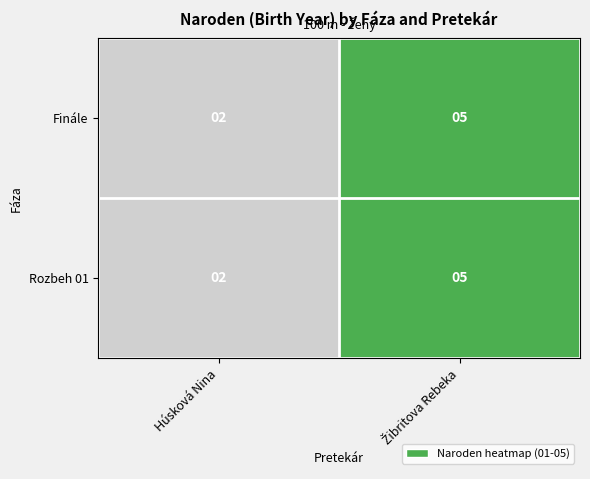

The value of Rozbeh 01 at Húsková Nina is 2. True or false?

True